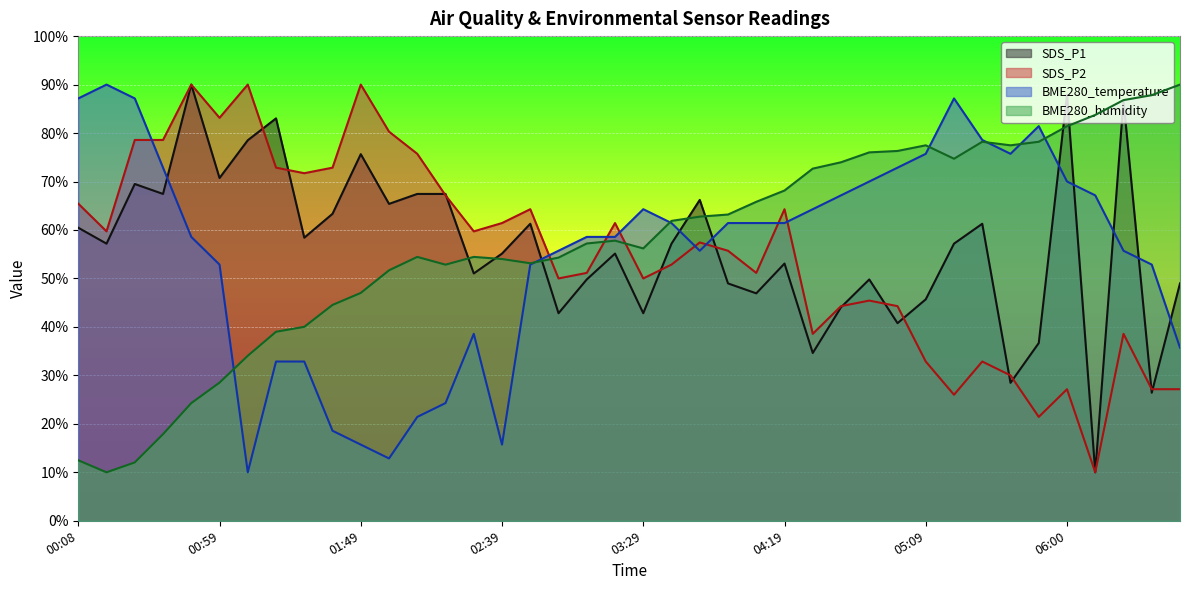

At which label does SDS_P2 reach its minimum?

06:10